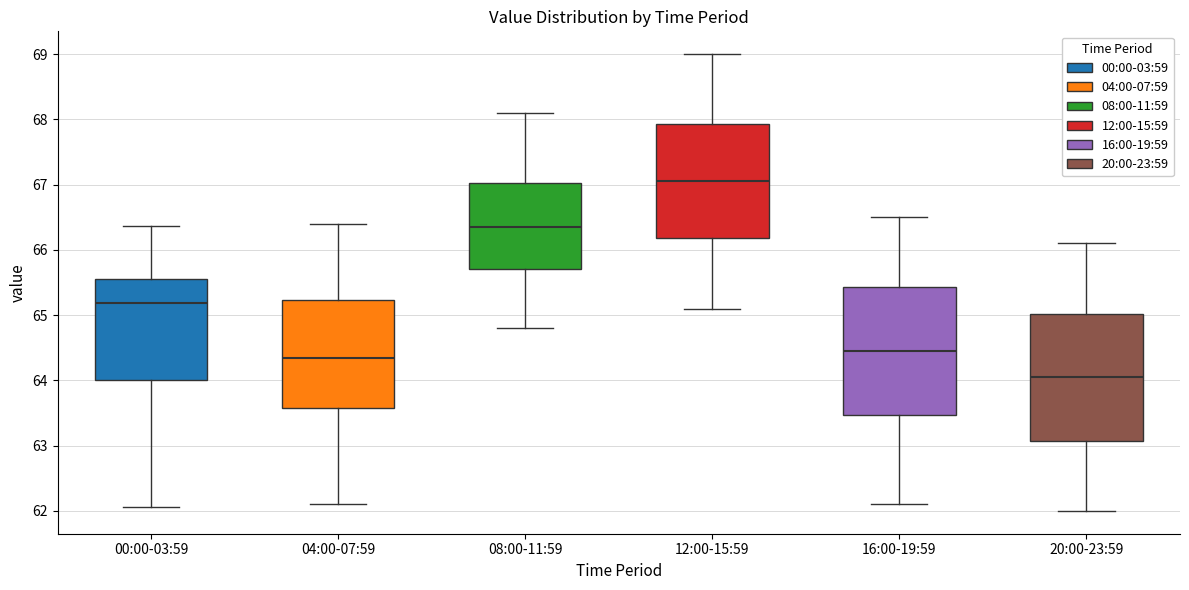

Reading left to right, transcribe this box plot: for each box, give where its median line is, the range the box spans, and where its two whiskers end, as read against the y-axis. The values are not printed on the chart, so give them approximately, as read against the axis.

00:00-03:59: median 65.2, box 64.0 to 65.6, whiskers 62.1 to 66.4
04:00-07:59: median 64.4, box 63.6 to 65.2, whiskers 62.1 to 66.4
08:00-11:59: median 66.4, box 65.7 to 67.0, whiskers 64.8 to 68.1
12:00-15:59: median 67.1, box 66.2 to 67.9, whiskers 65.1 to 69.0
16:00-19:59: median 64.5, box 63.5 to 65.4, whiskers 62.1 to 66.5
20:00-23:59: median 64.1, box 63.1 to 65.0, whiskers 62.0 to 66.1